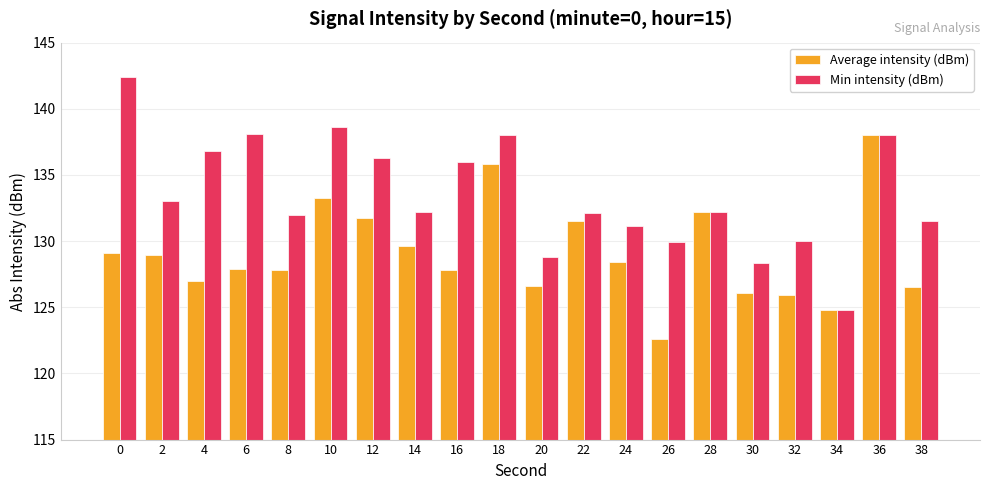

Is it true that Average intensity (dBm) equals 129.0 at 2?

True